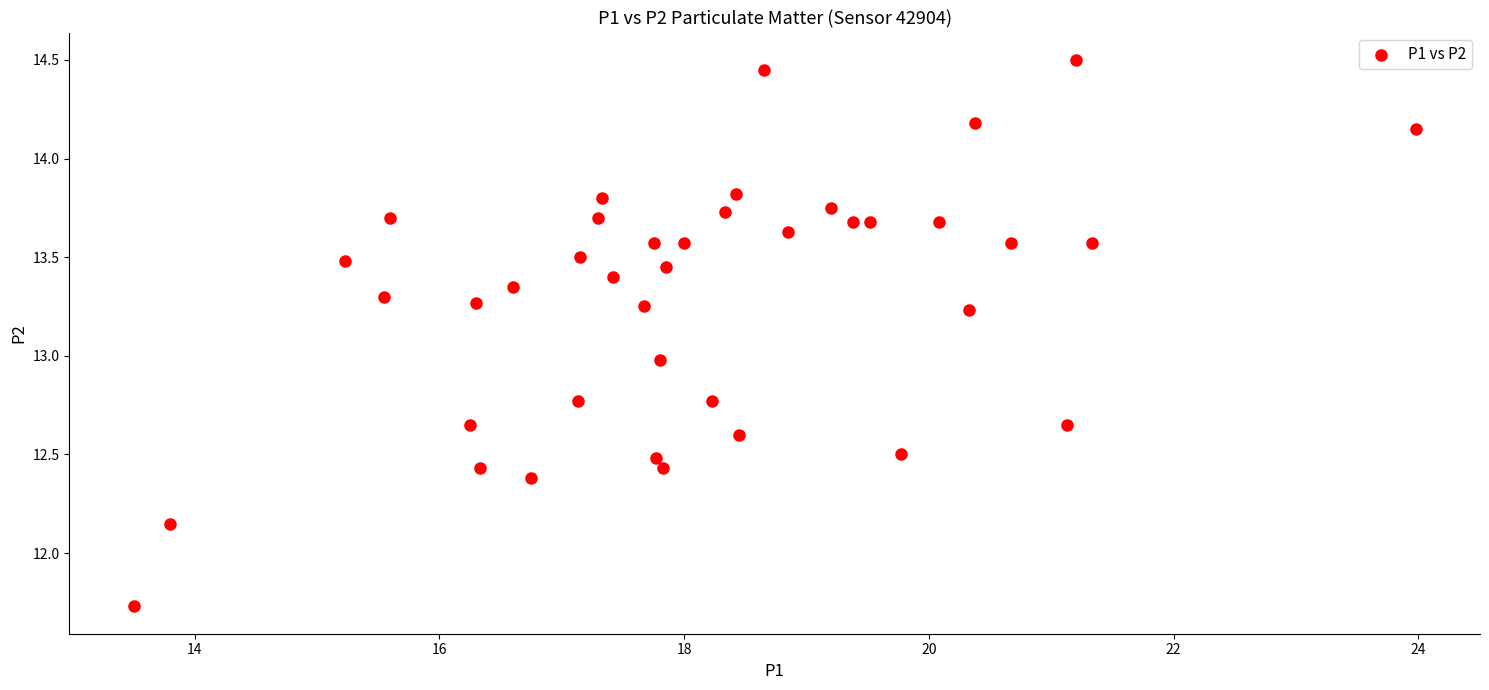

What is the range of Y values (max minus min)?

2.8